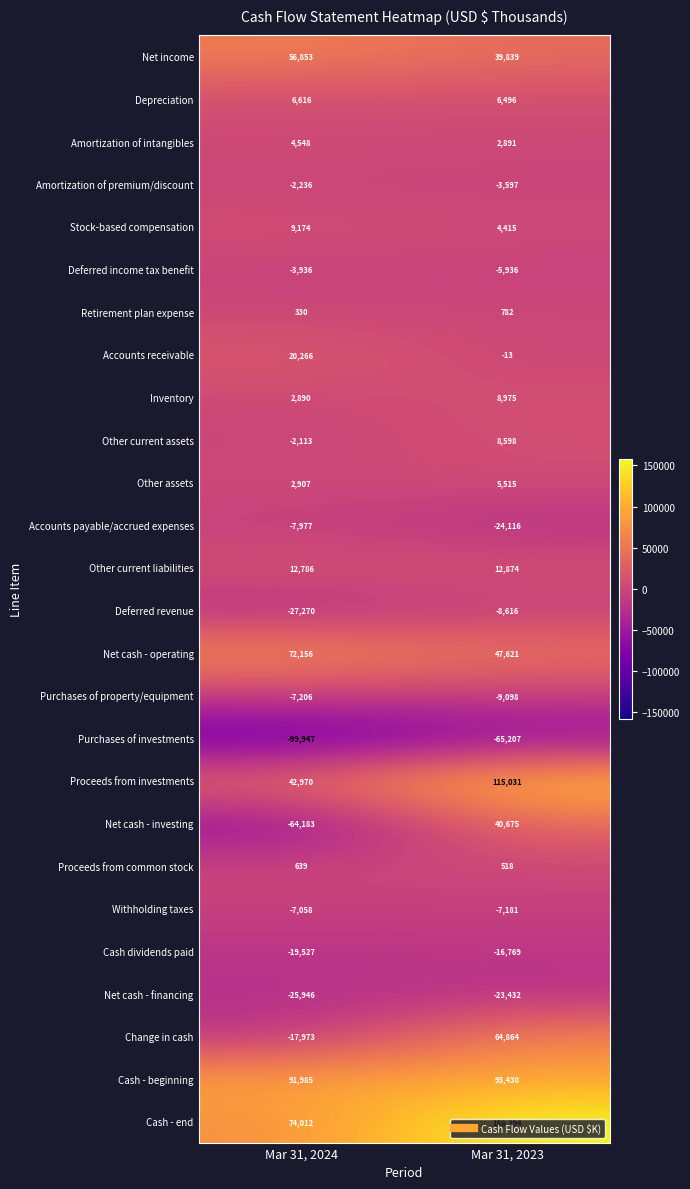

List the series in order of their peak value, highest first.

Cash - end, Proceeds from investments, Cash - beginning, Net cash - operating, Change in cash, Net income, Net cash - investing, Accounts receivable, Other current liabilities, Stock-based compensation, Inventory, Other current assets, Depreciation, Other assets, Amortization of intangibles, Retirement plan expense, Proceeds from common stock, Amortization of premium/discount, Deferred income tax benefit, Withholding taxes, Purchases of property/equipment, Accounts payable/accrued expenses, Deferred revenue, Cash dividends paid, Net cash - financing, Purchases of investments